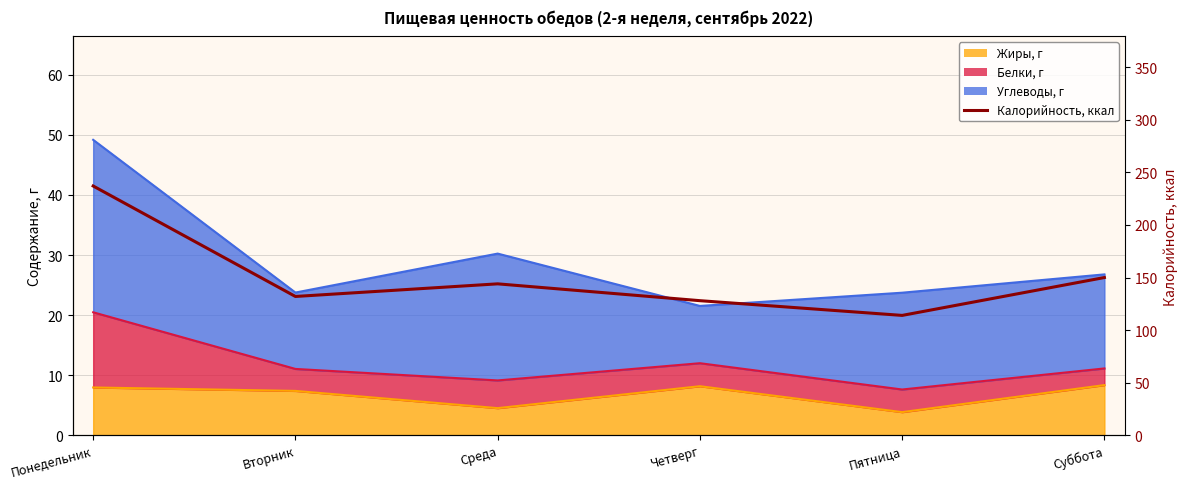

Rank the categories by value from lowest to highest.

Пятница, Четверг, Вторник, Среда, Суббота, Понедельник